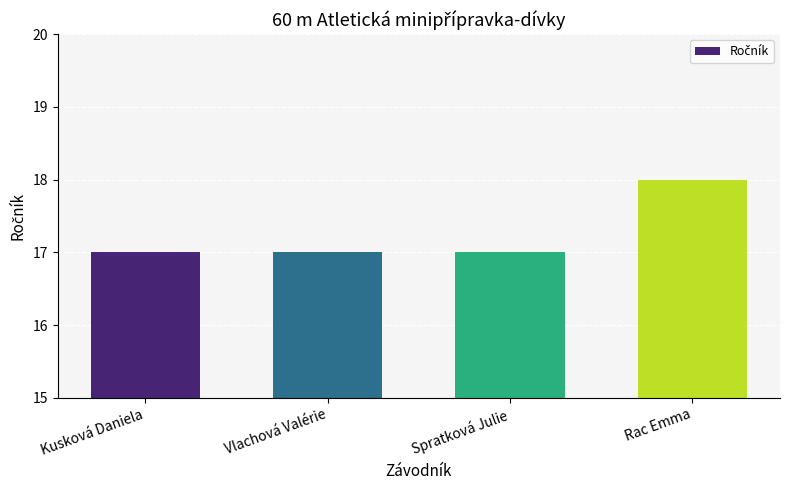

What position from the right is Kusková Daniela?

4